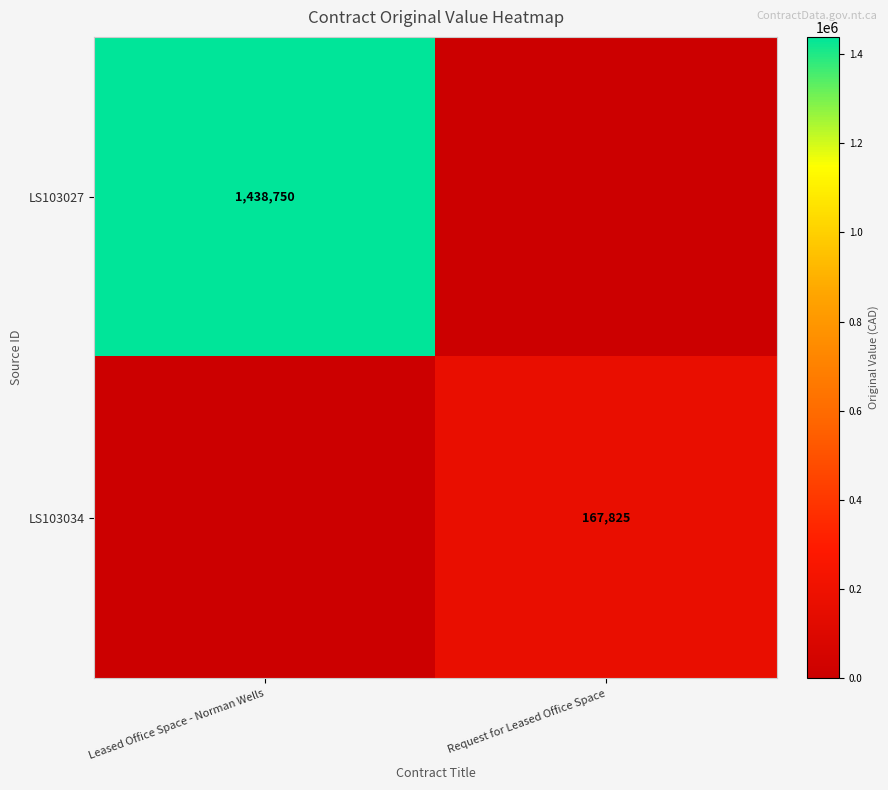

At how many categories does at least one series exceed 980669?

1